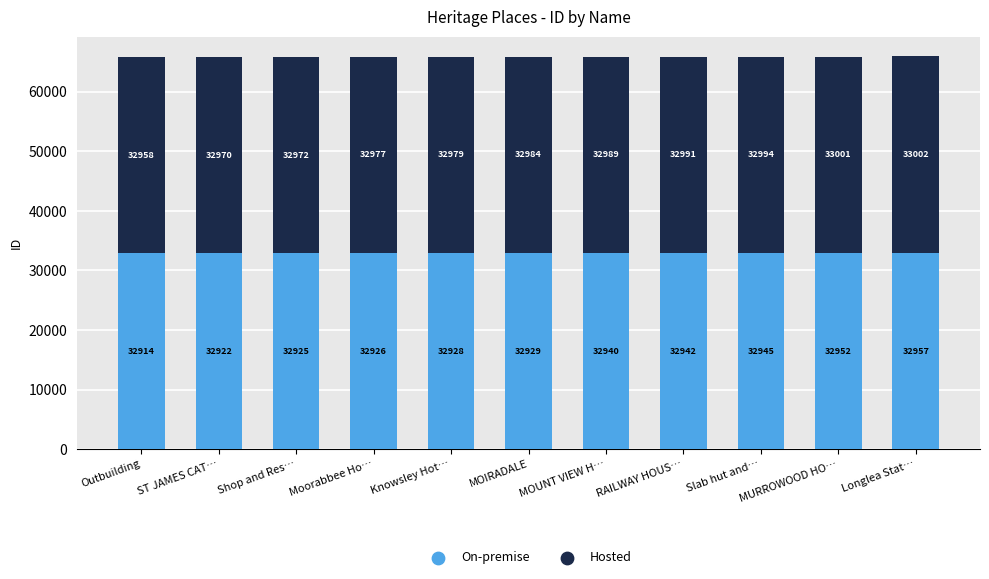

At which category is the sum across all series the highest?

Longlea Stat…